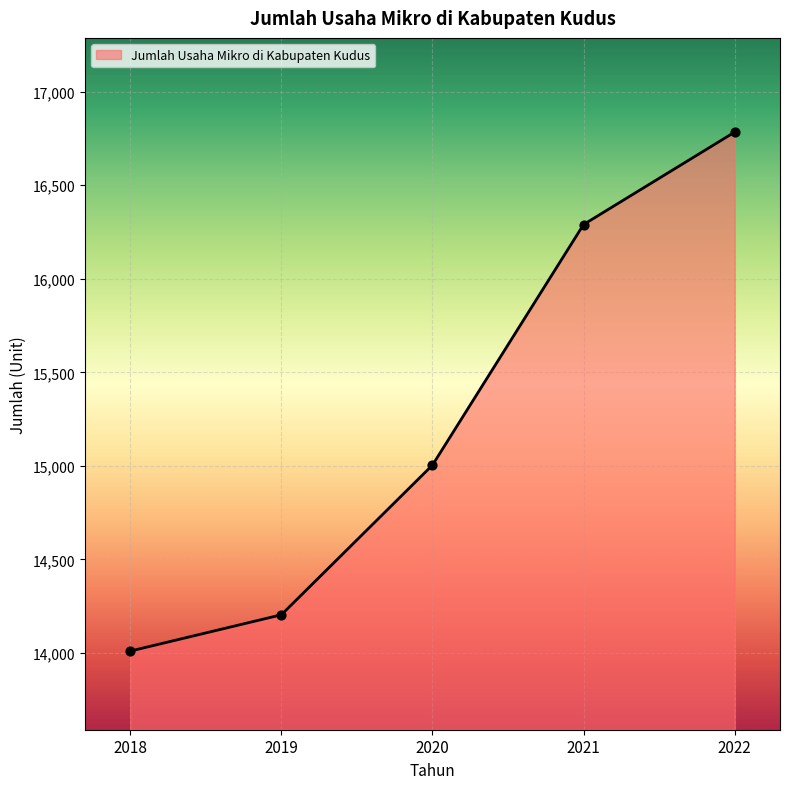

What is the change in value from 2020 to 2021?

+1286